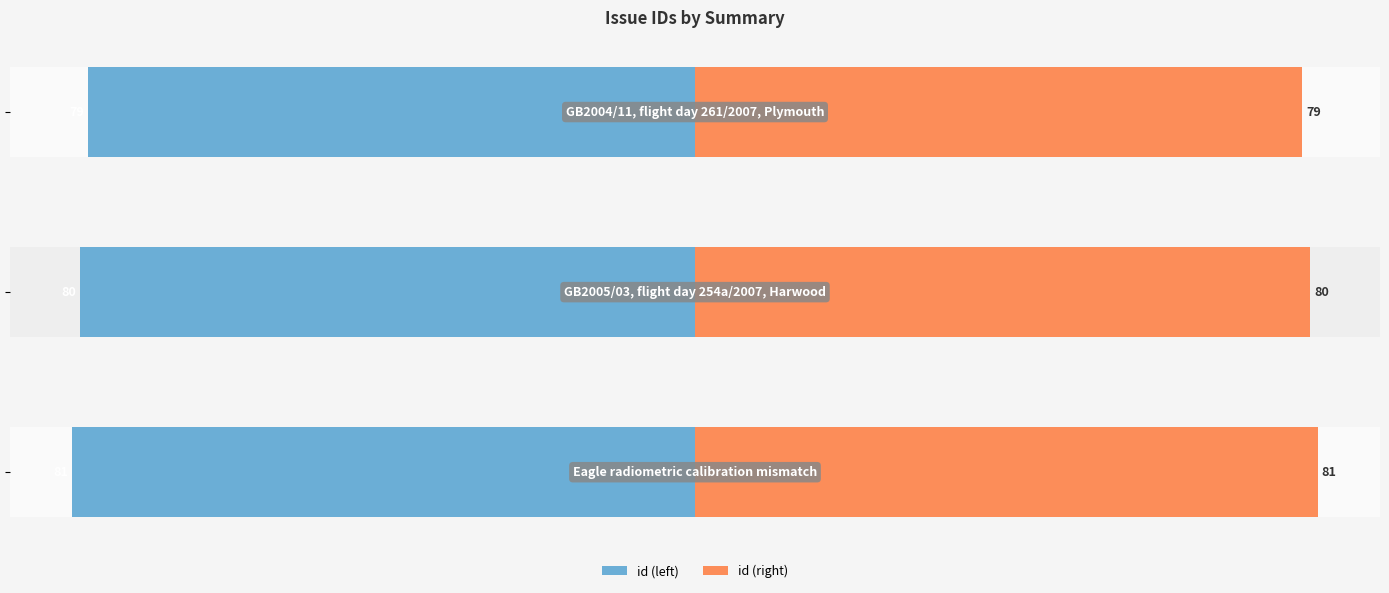

Is it true that id (left) equals -39 at −80?

False